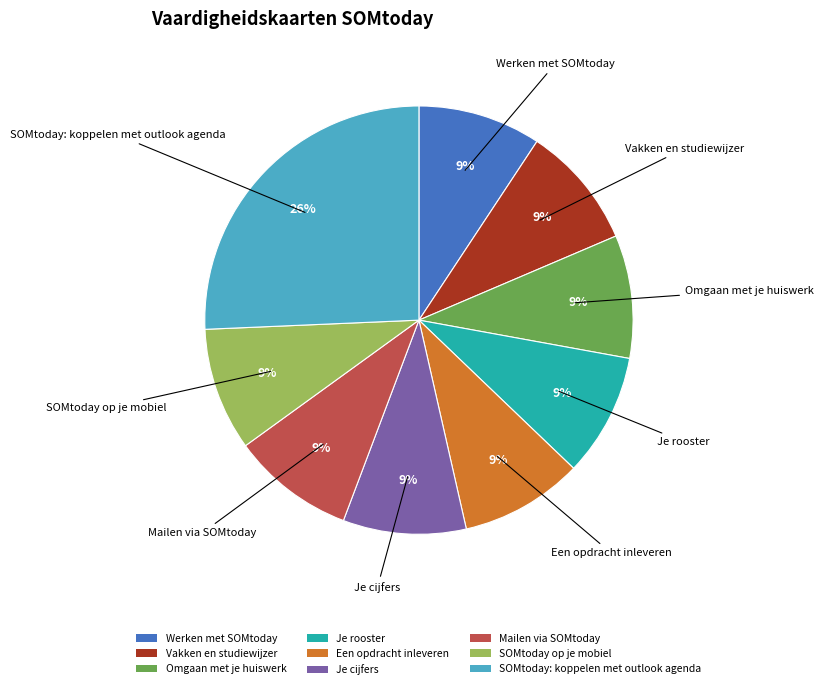

Which category has the biggest portion of the pie?

SOMtoday: koppelen met outlook agenda